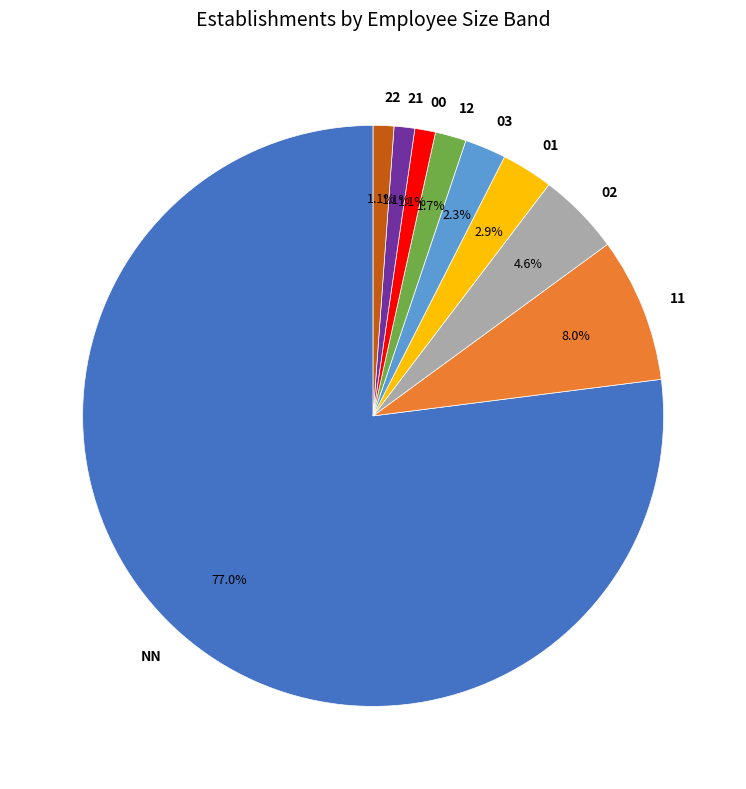

Combined, what portion of the pie is 02 and 22?

5.7%